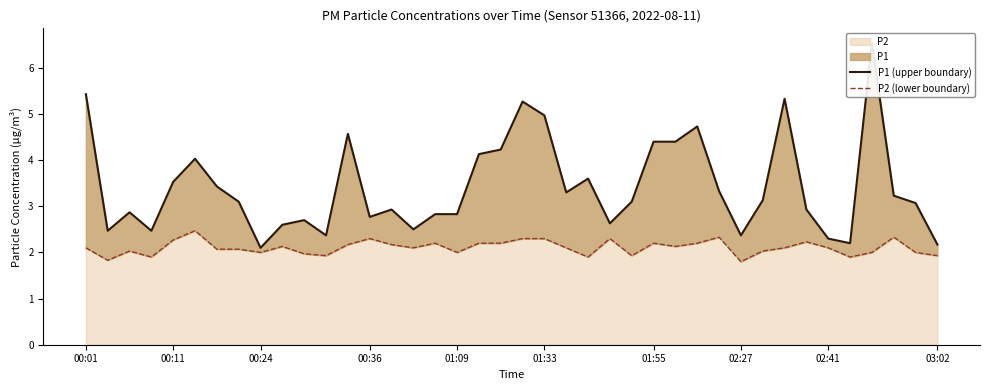

The P1 (upper boundary) series shows 3.7 at 36. True or false?

False